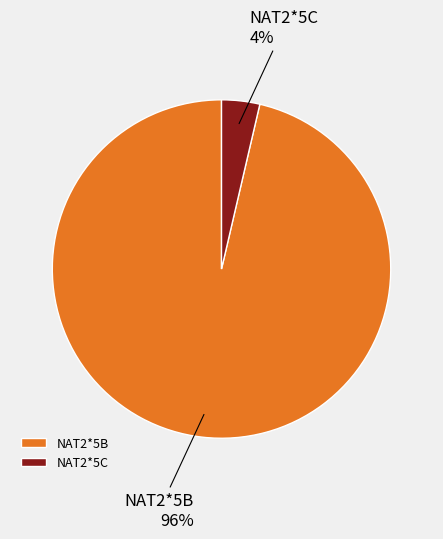

Count the number of slices in the pie.

2